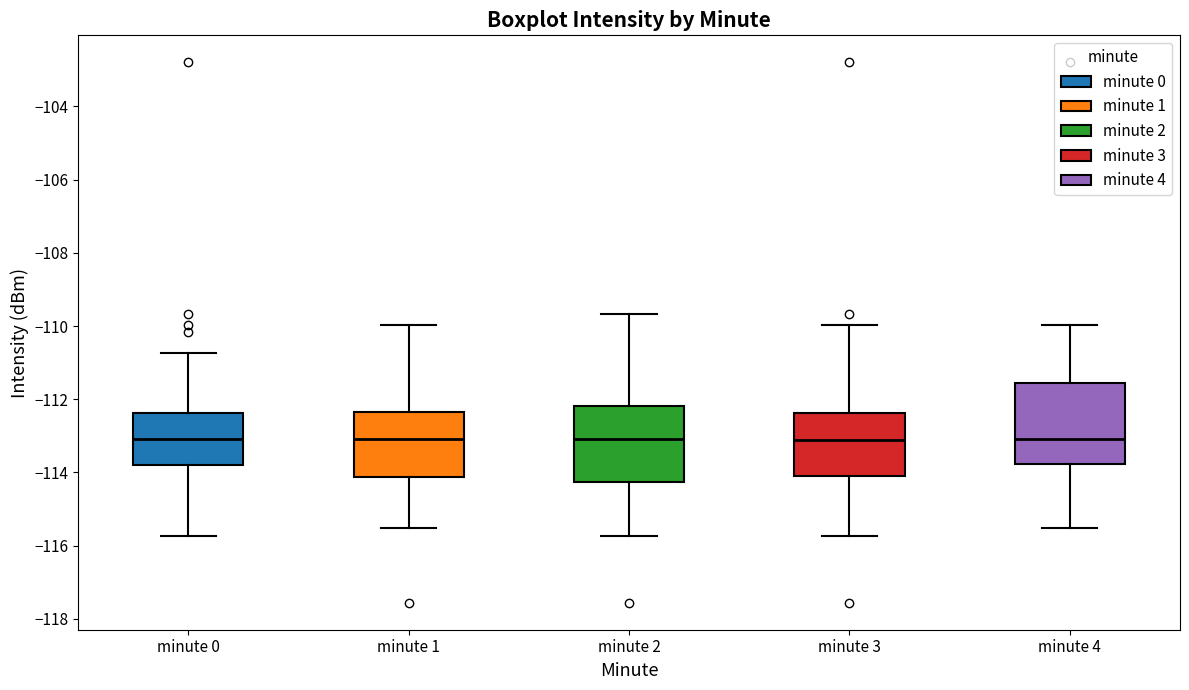

Where does the median line of the box for minute 1 sit on the y-axis? The values are not printed on the chart, so give them approximately, as read against the axis.

-113.0